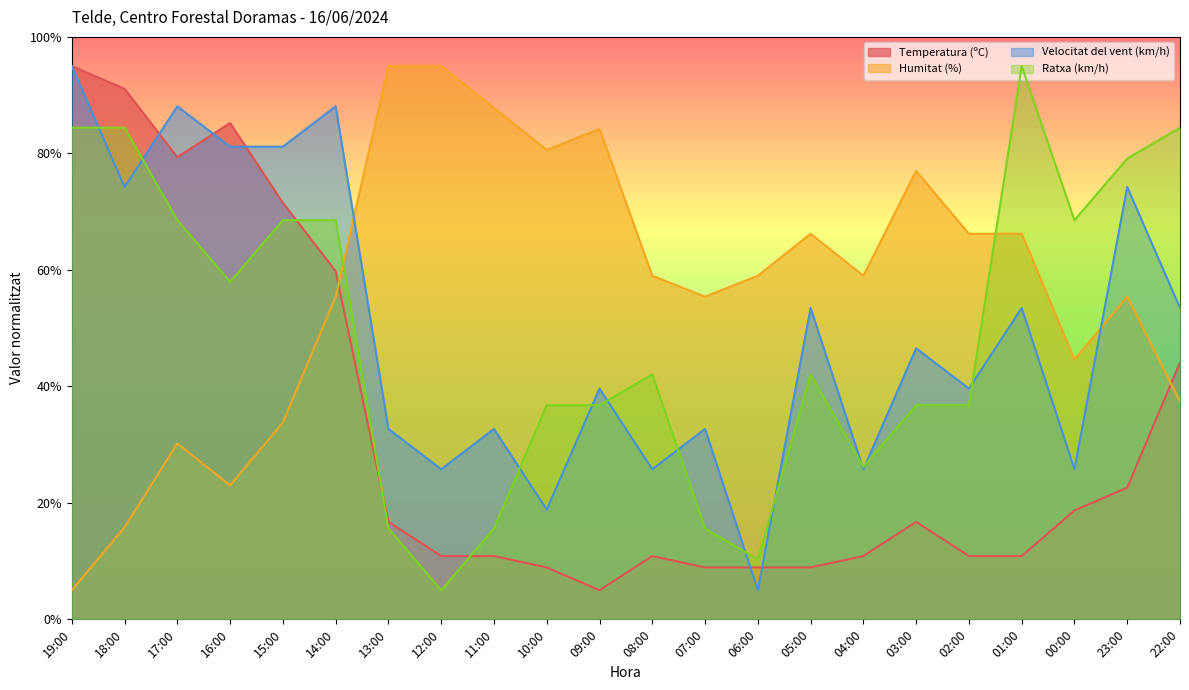

At which label is Humitat (%) closest to 50?

00:00